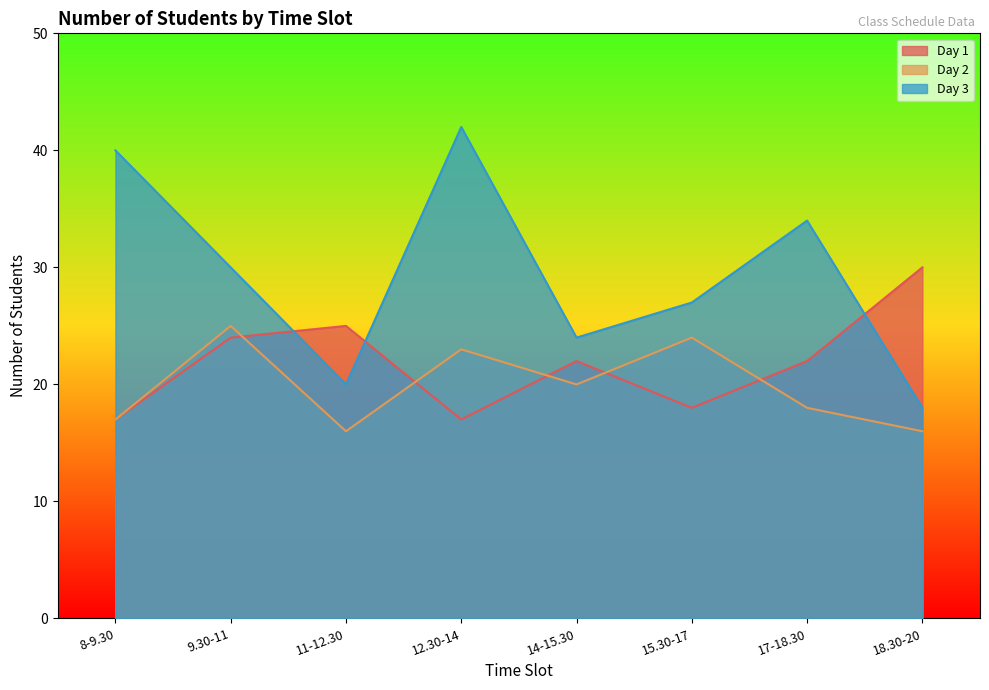

Where is Day 1 nearest to the value 23?

9.30-11